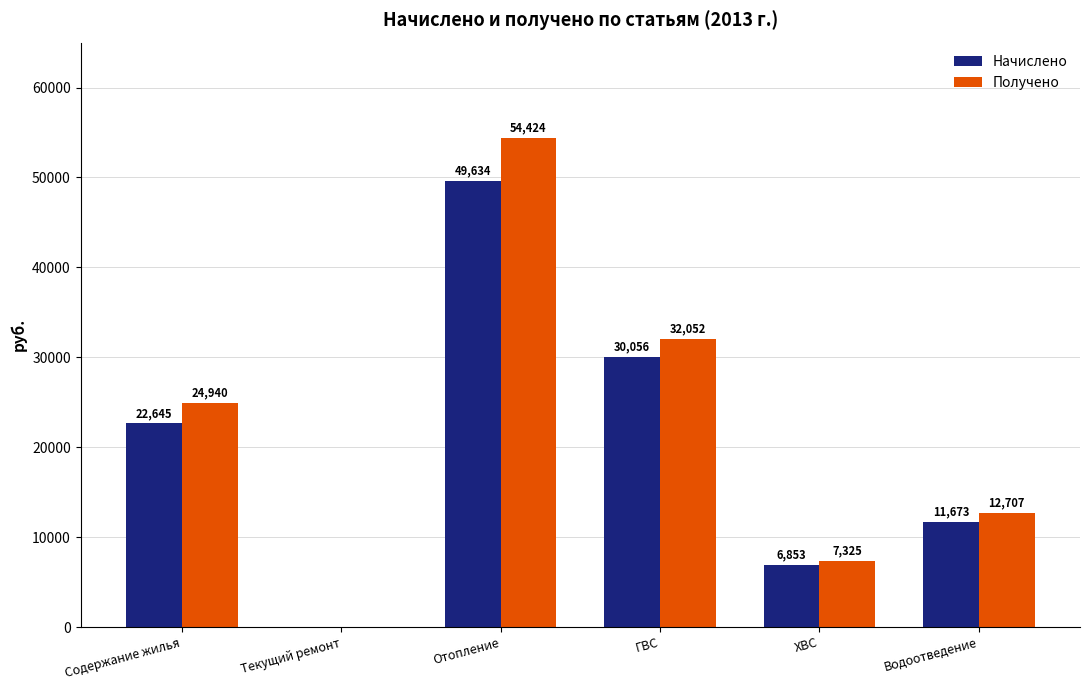

At which label does Получено reach its peak?

Отопление